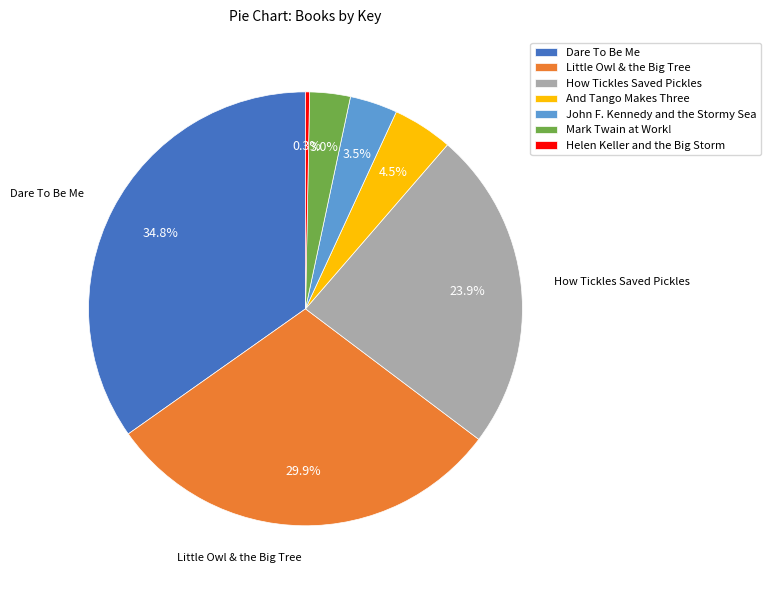

Is Dare To Be Me the majority of the pie?

No